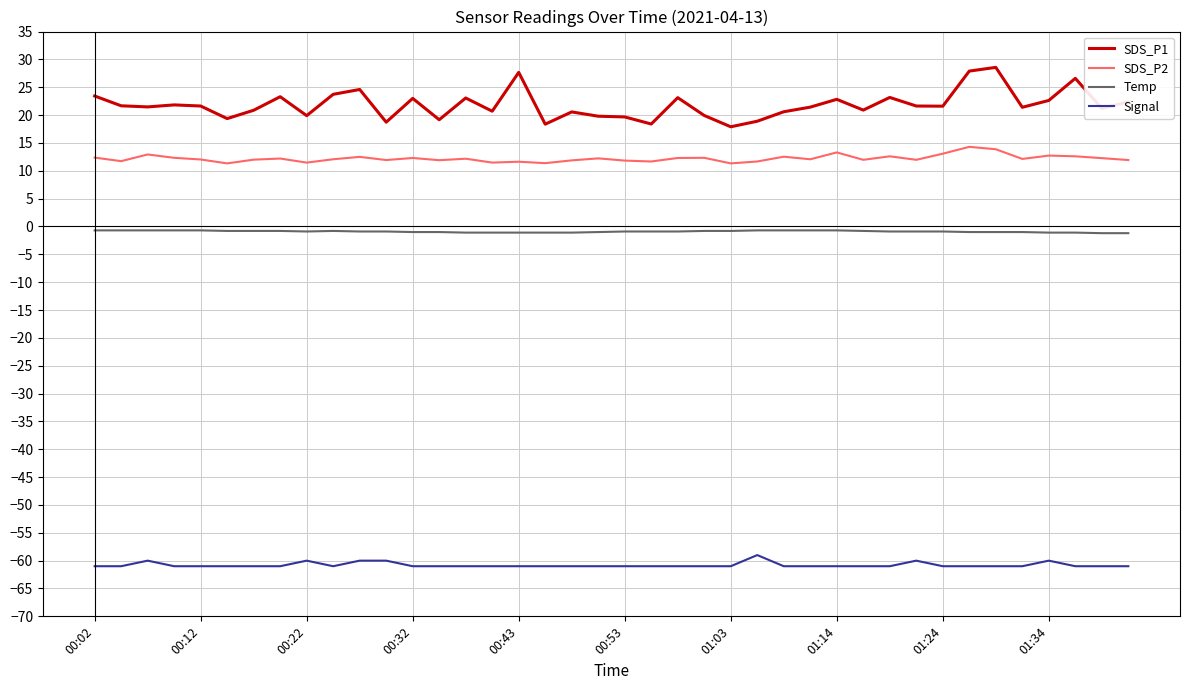

Which series has the widest spread of values?

SDS_P1